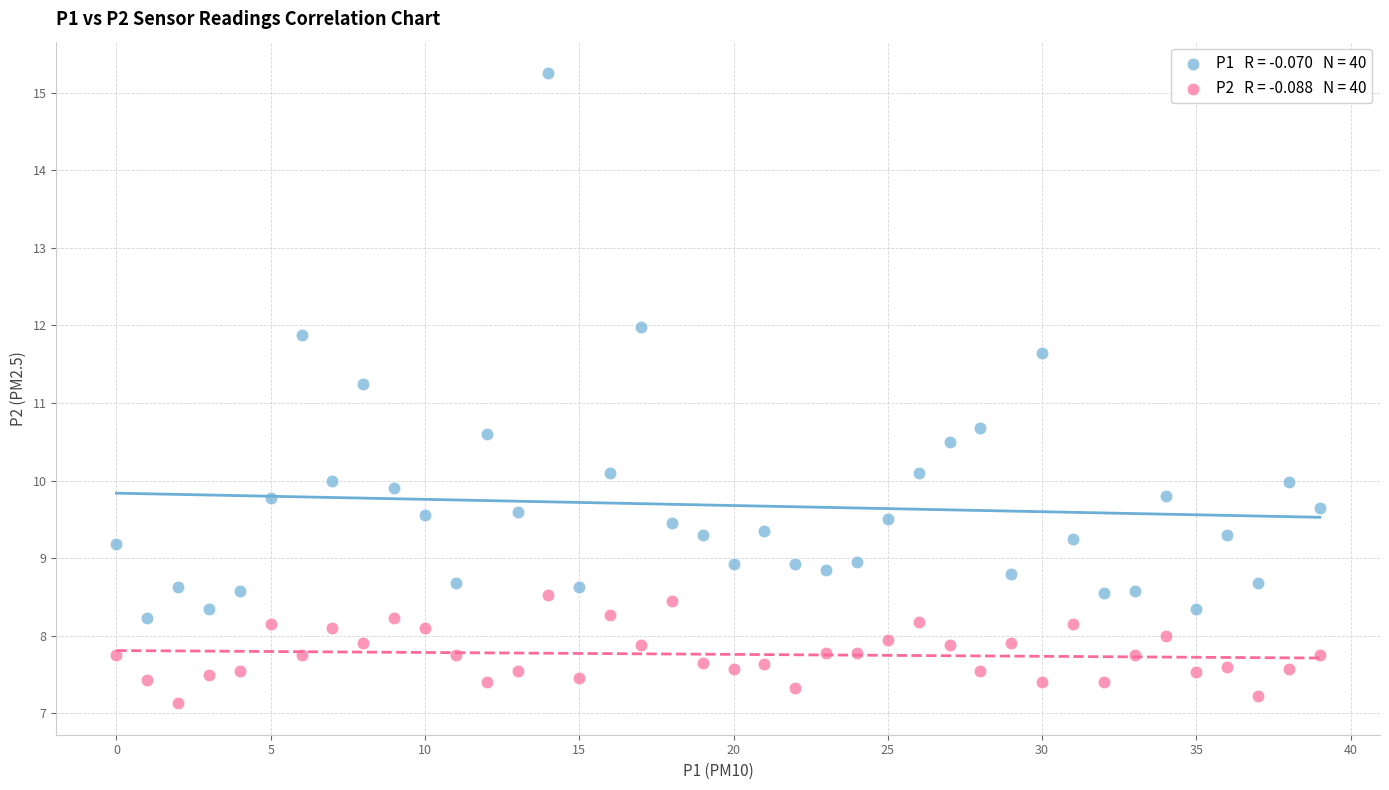

Across all data points, what is the range of Y values (max minus min)?

8.1